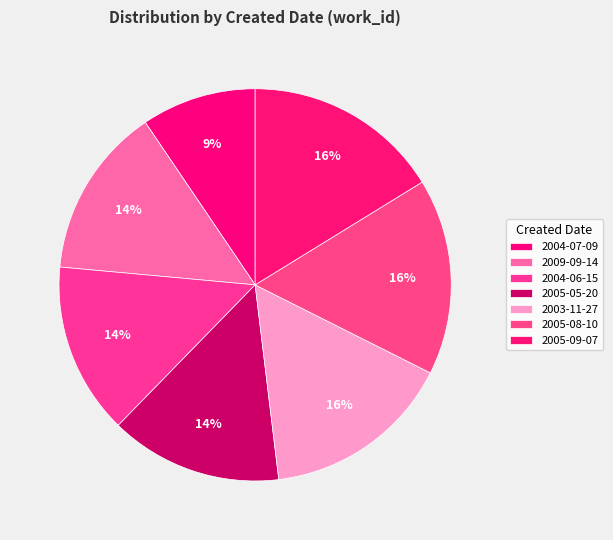

To the nearest percent, what is the average slice percentage?

14%